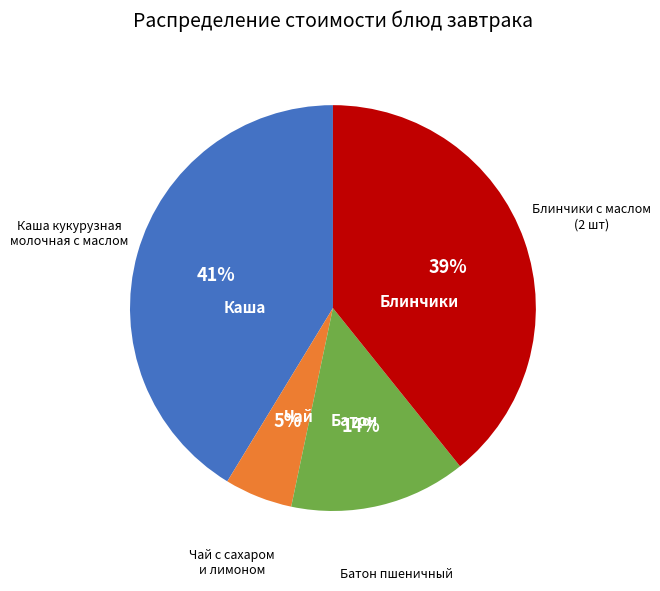

How many segments does this pie chart have?

4